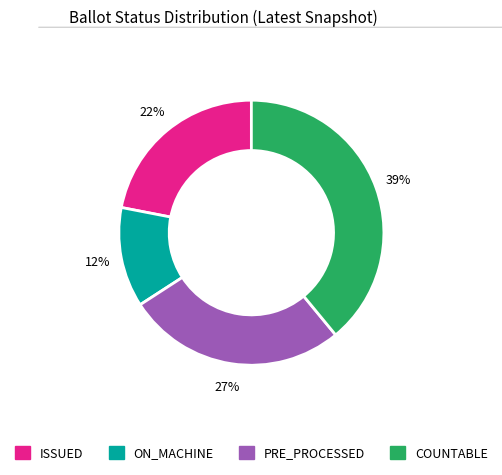

Approximately how many times larger is the value at ISSUED compared to COUNTABLE?

0.6